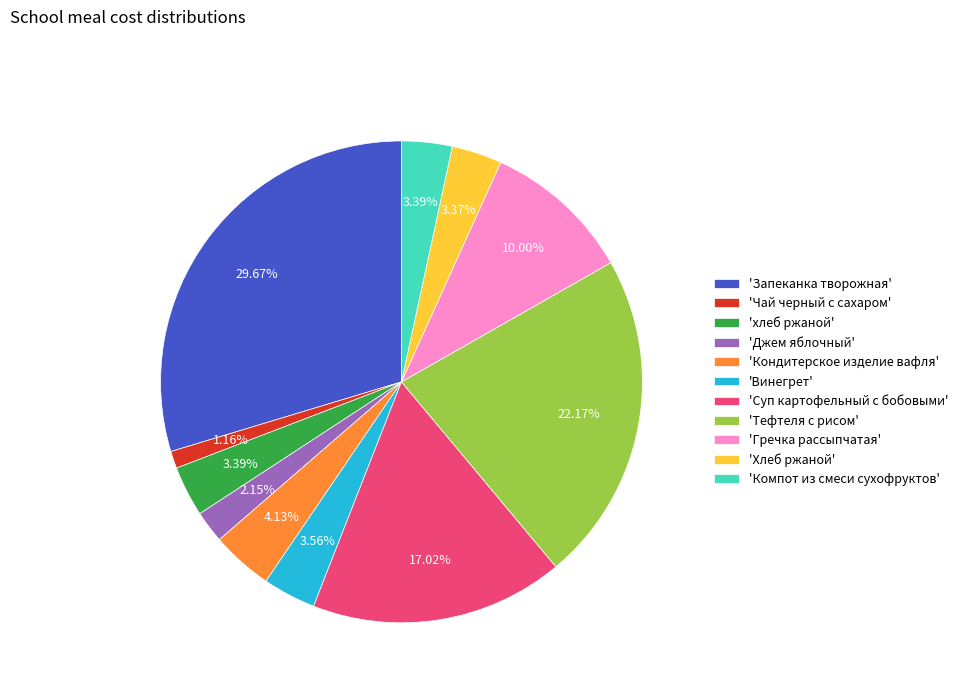

Between 'Суп картофельный с бобовыми' and 'Чай черный с сахаром', which is larger?

'Суп картофельный с бобовыми'